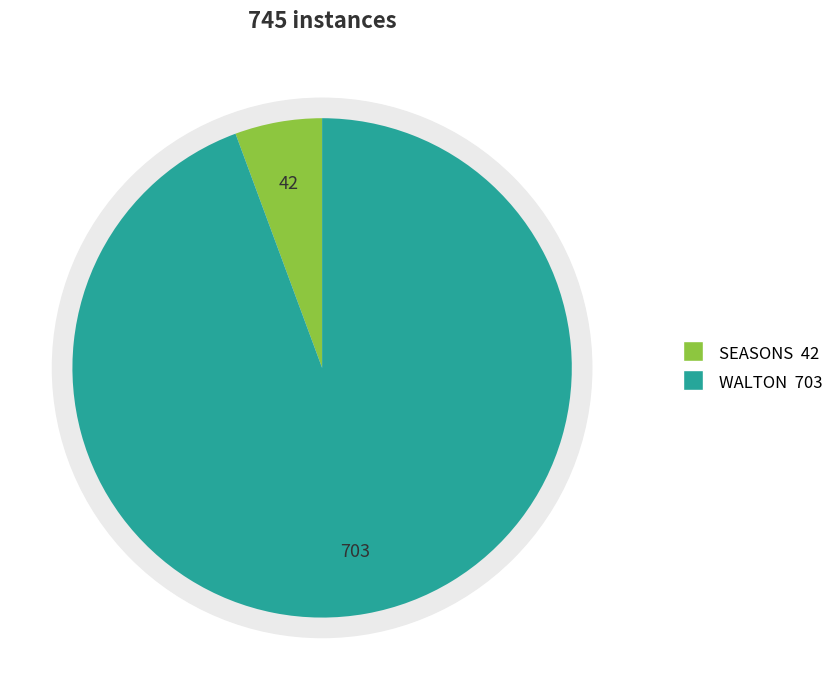

What percentage is the WALTON slice, to the nearest percent?

94%